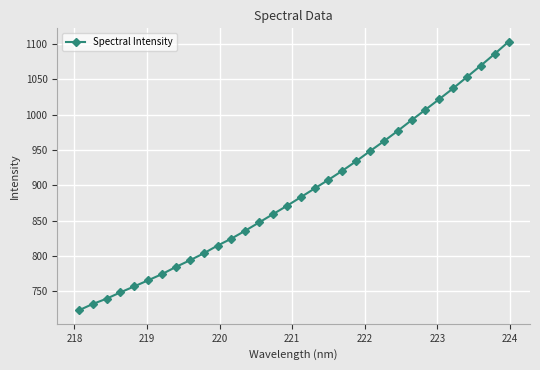

What is the difference between the maximum and second lowest values?

371.7